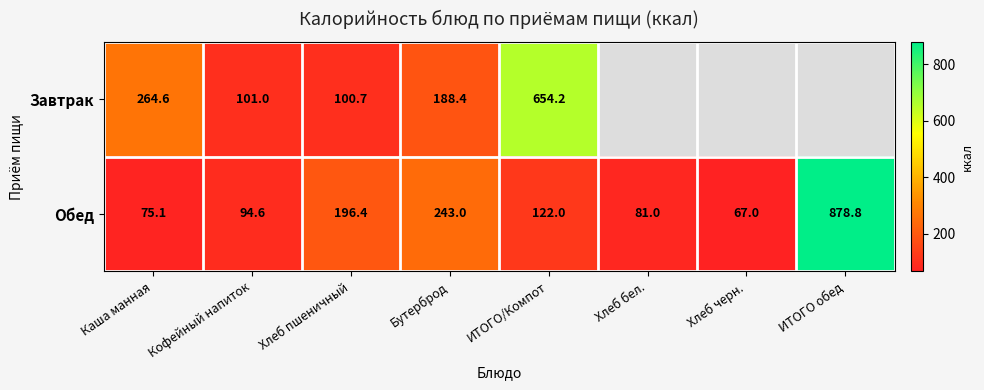

List the labels in order of Обед value, largest first.

ИТОГО обед, Бутерброд, Хлеб пшеничный, ИТОГО/Компот, Кофейный напиток, Хлеб бел., Каша манная, Хлеб черн.